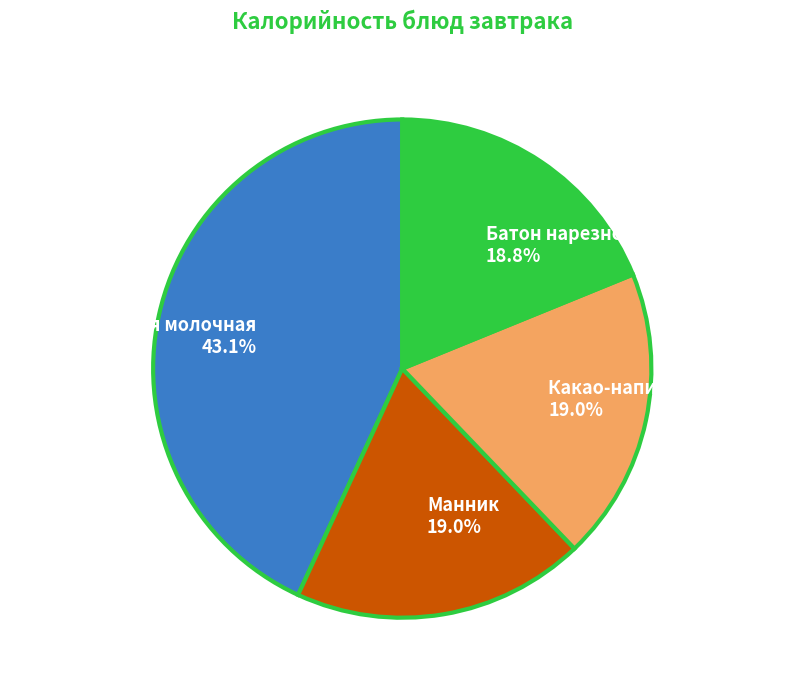

Between Батон нарезной 18.8% and Каша гречневая молочная 43.1%, which is larger?

Каша гречневая молочная 43.1%